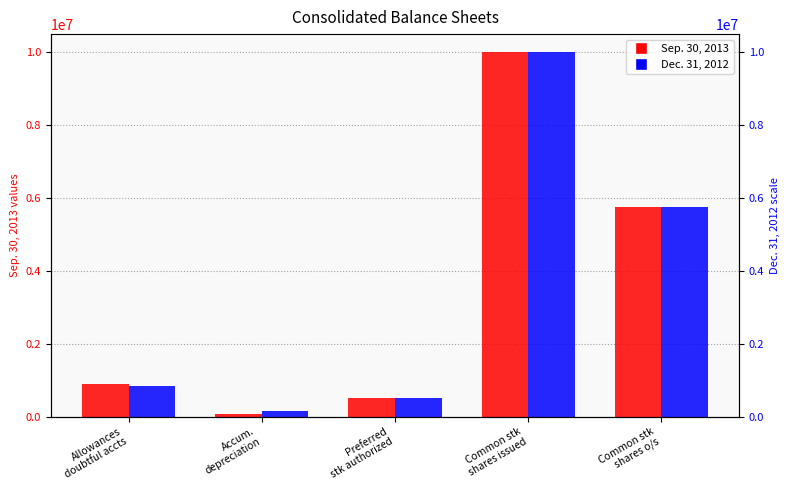

Are the bars horizontal?

No